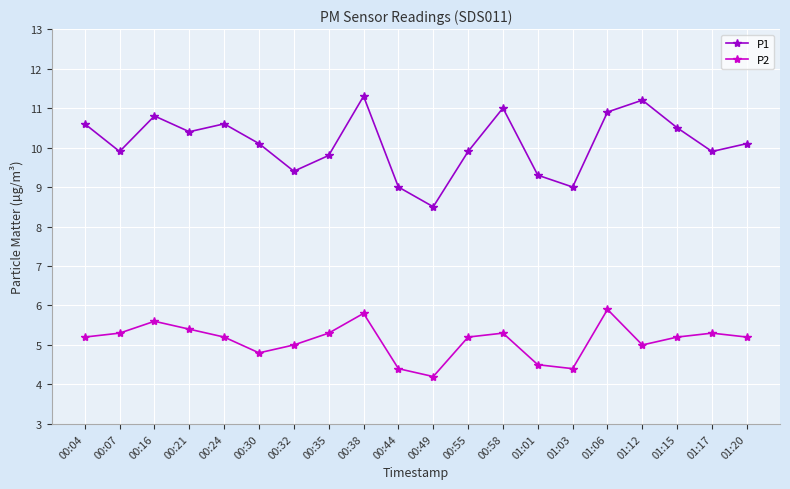

At how many categories does at least one series exceed 8?

20